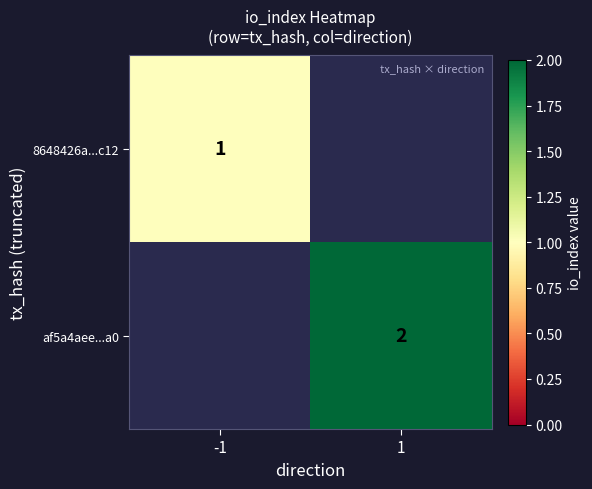

The 8648426a...c12 series shows 1 at -1. True or false?

True